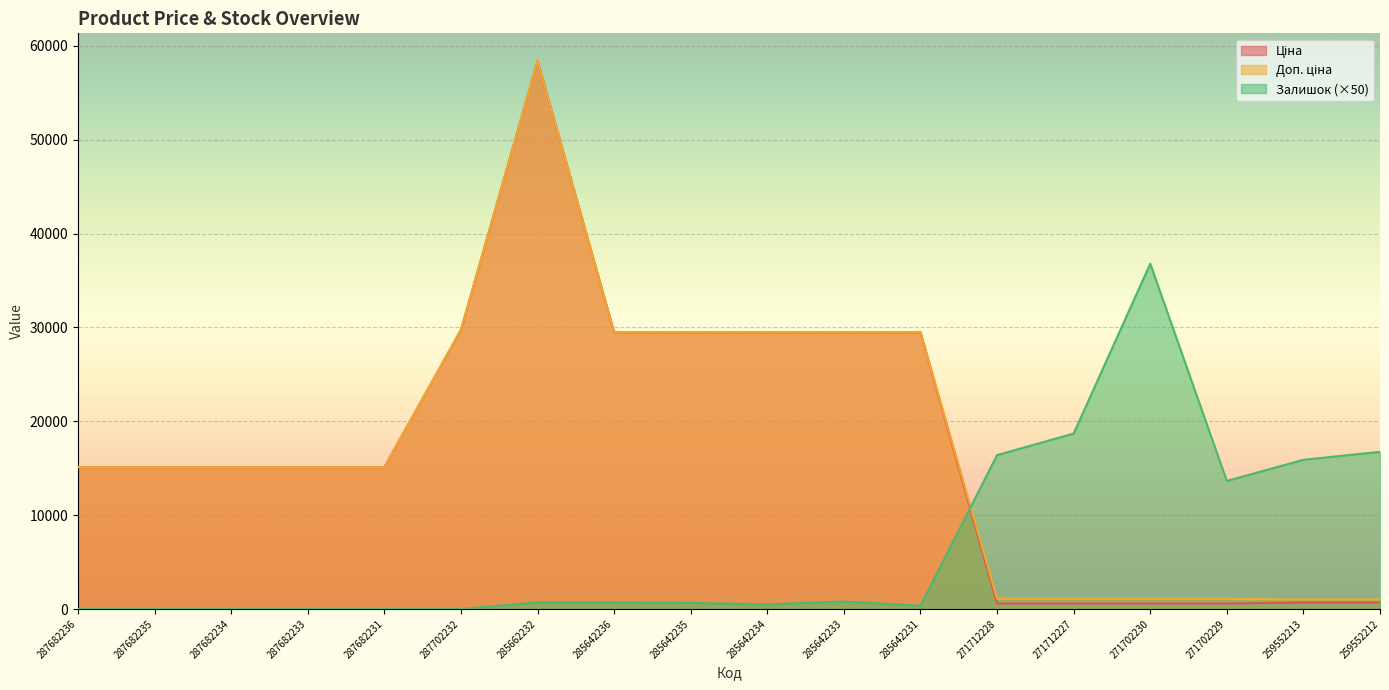

What is the sum of the Ціна values at 287682236 and 287682233?

30240.0